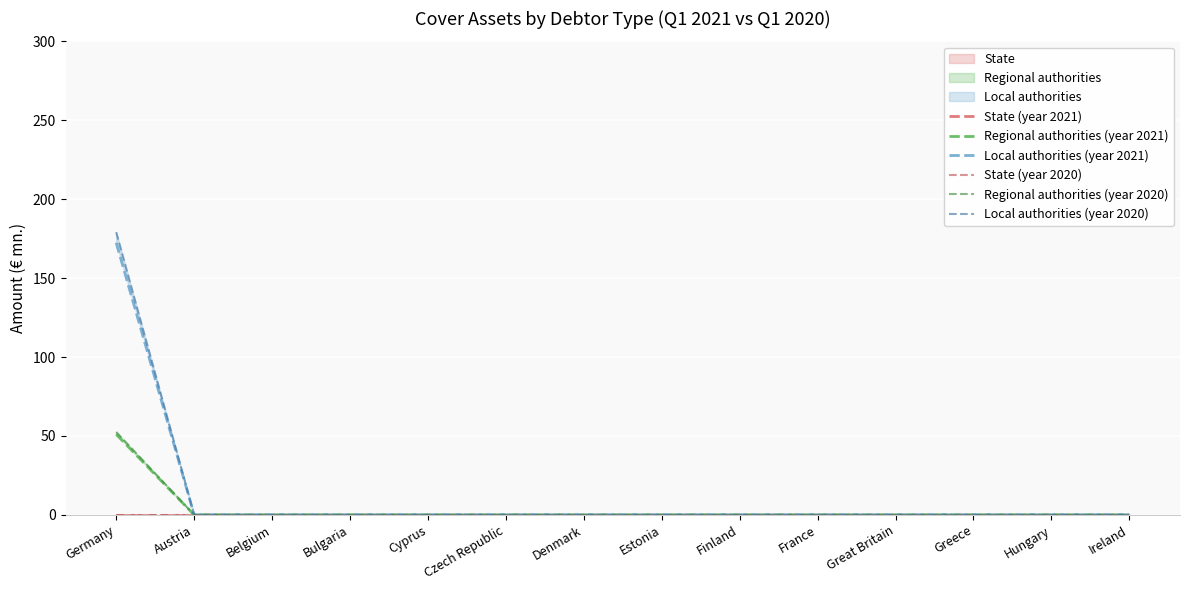

Which category has the lowest value in the Regional authorities (year 2020) series?

Austria